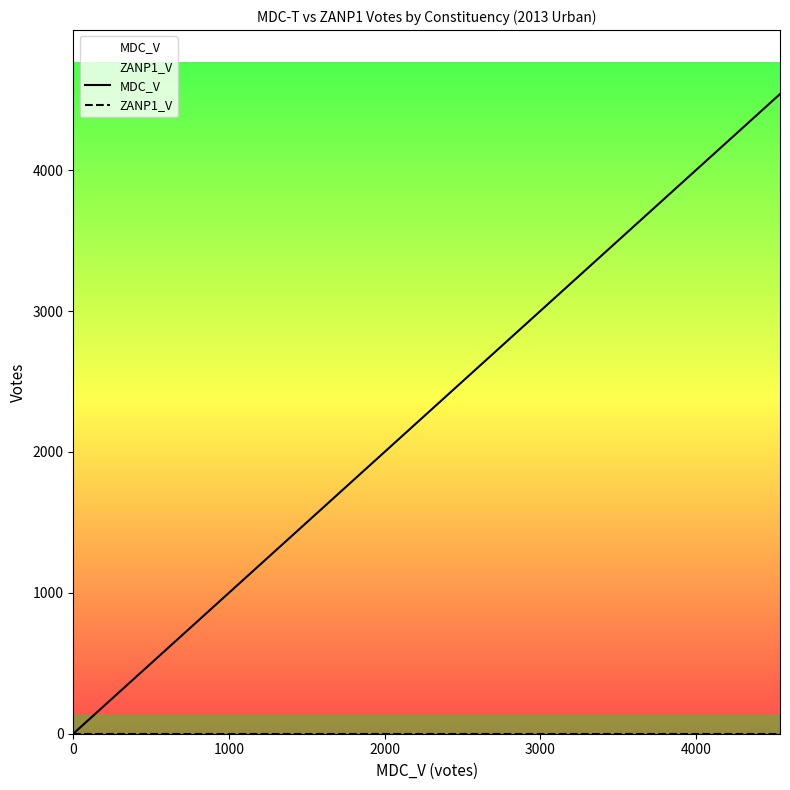

What is the average value of the MDC_V series?

1064